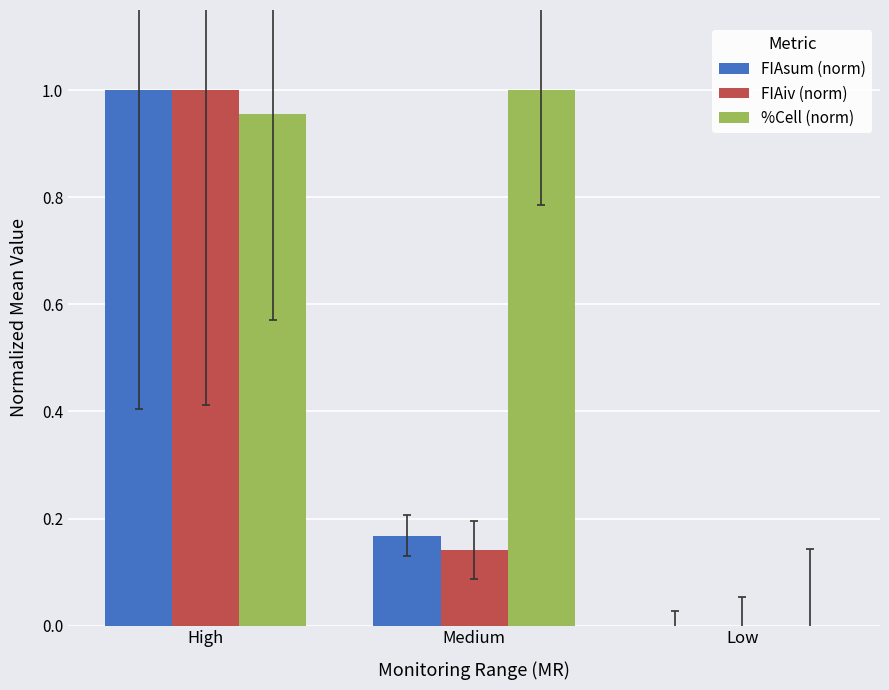

How many positive values does the FIAiv (norm) series have?

2